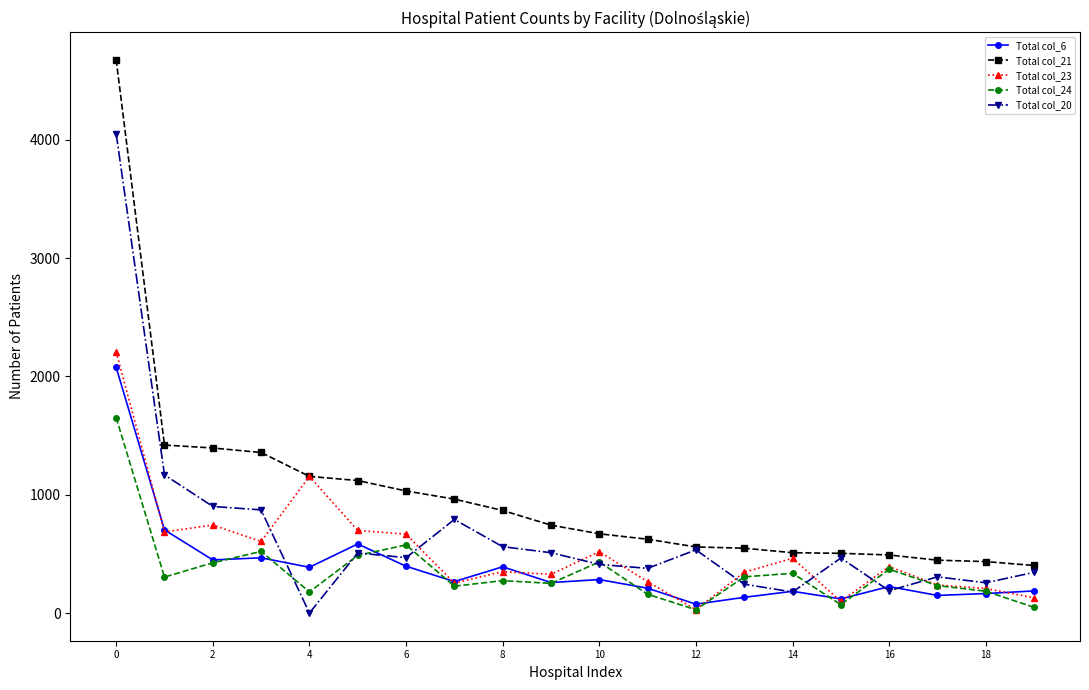

Which series has the largest total across all categories?

Total col_21